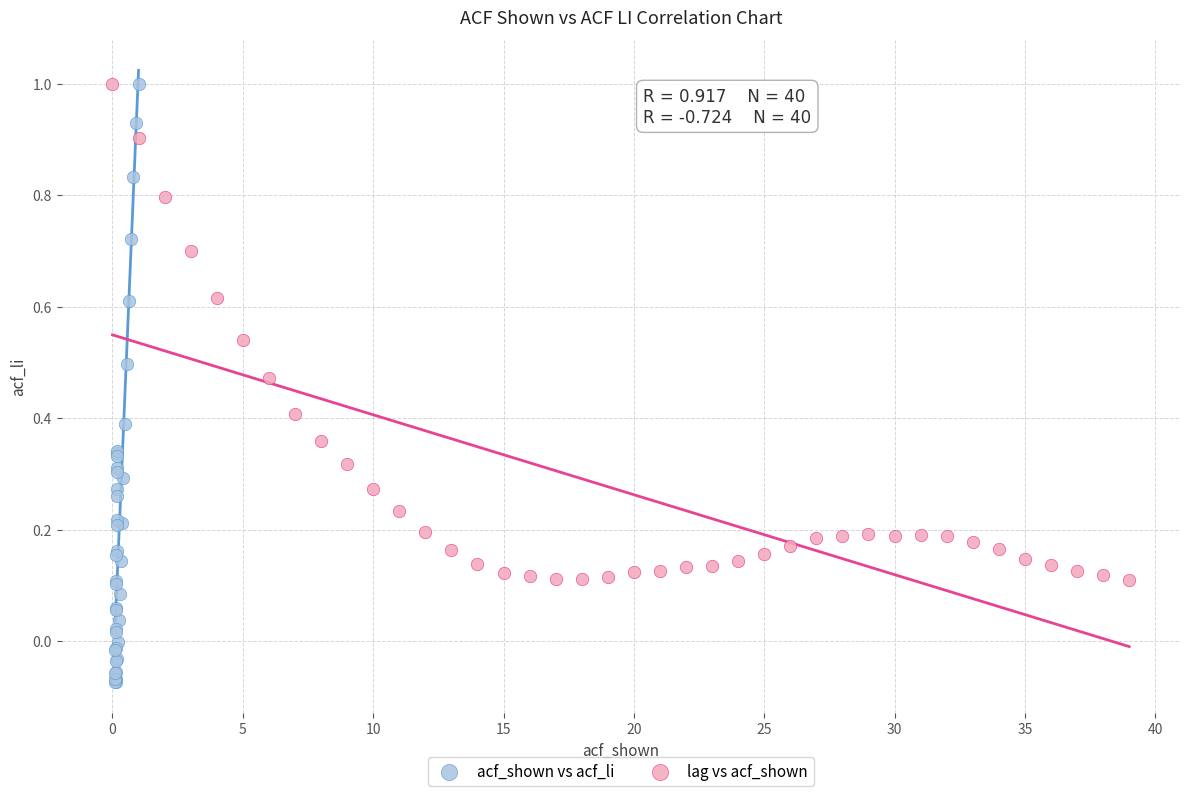

What are all the series names shown in the legend?

acf_shown vs acf_li, lag vs acf_shown